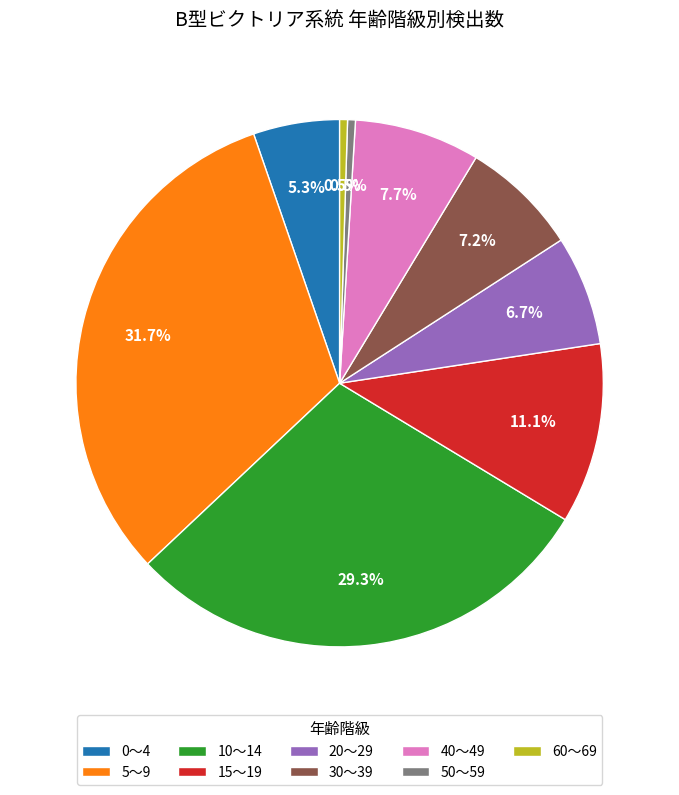

What percentage is the 40～49 slice, to the nearest percent?

8%